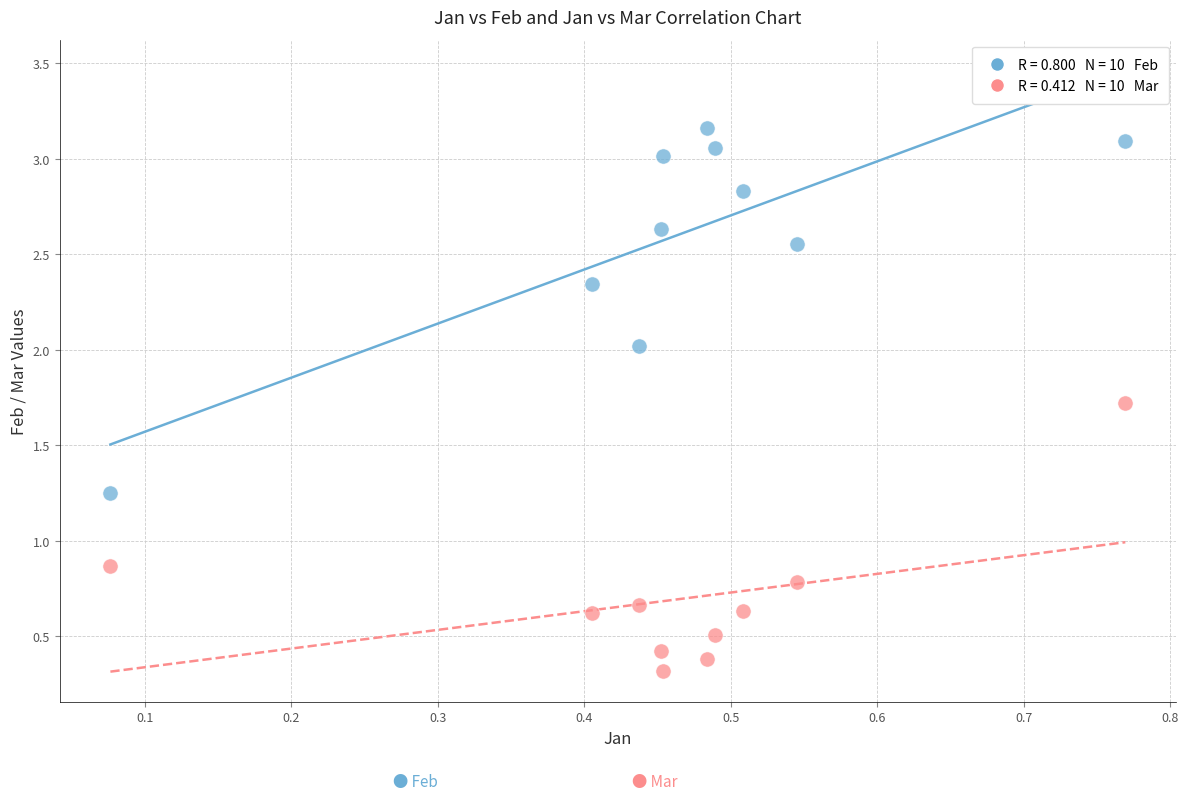

Across all data points, what is the range of X values (max minus min)?

0.7